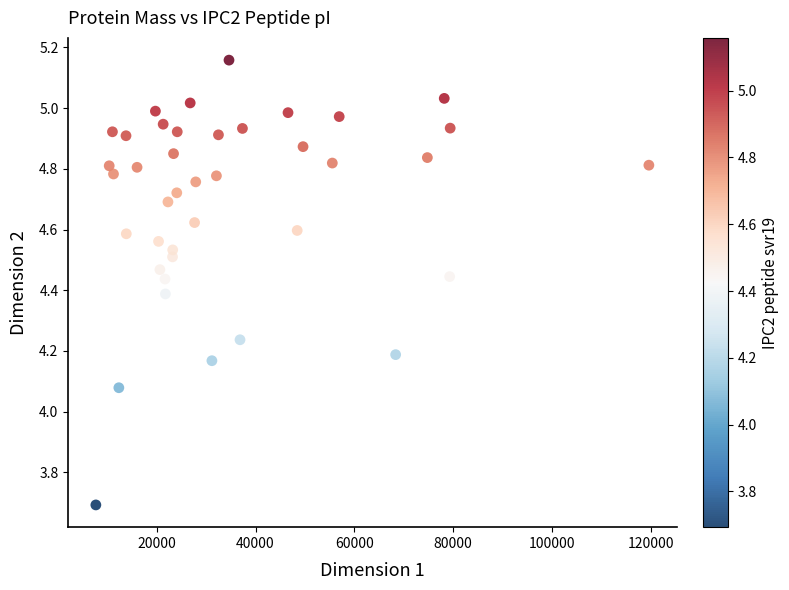

What is the range of Y values (max minus min)?

1.5